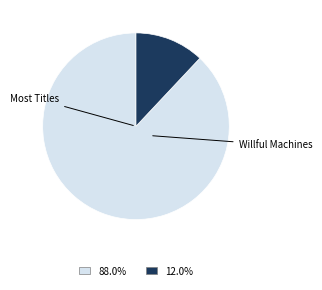

Is 12.0% the majority of the pie?

No